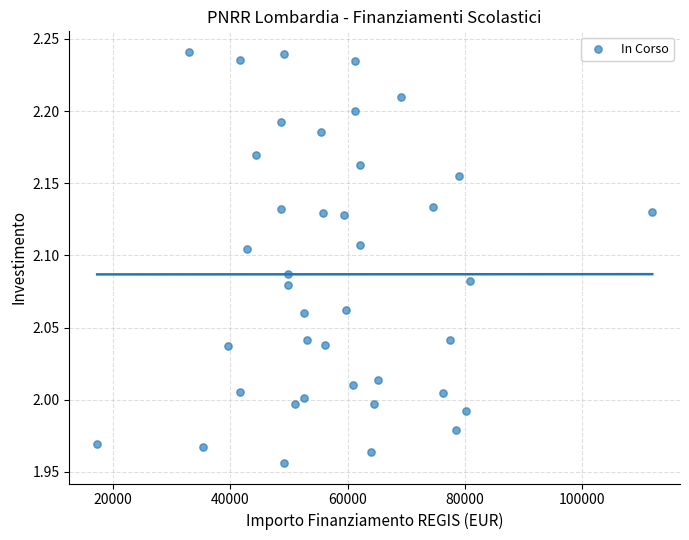

What is the range of X values (max minus min)?

94665.7